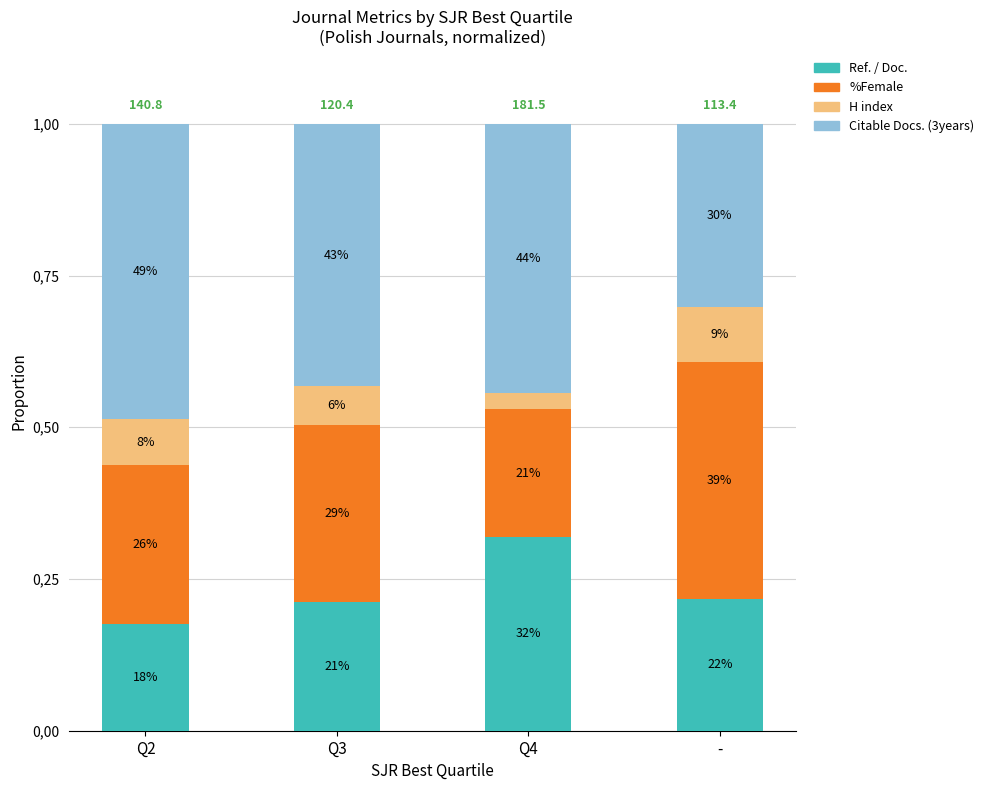

What value does the Ref. / Doc. series have at Q3?

0.2